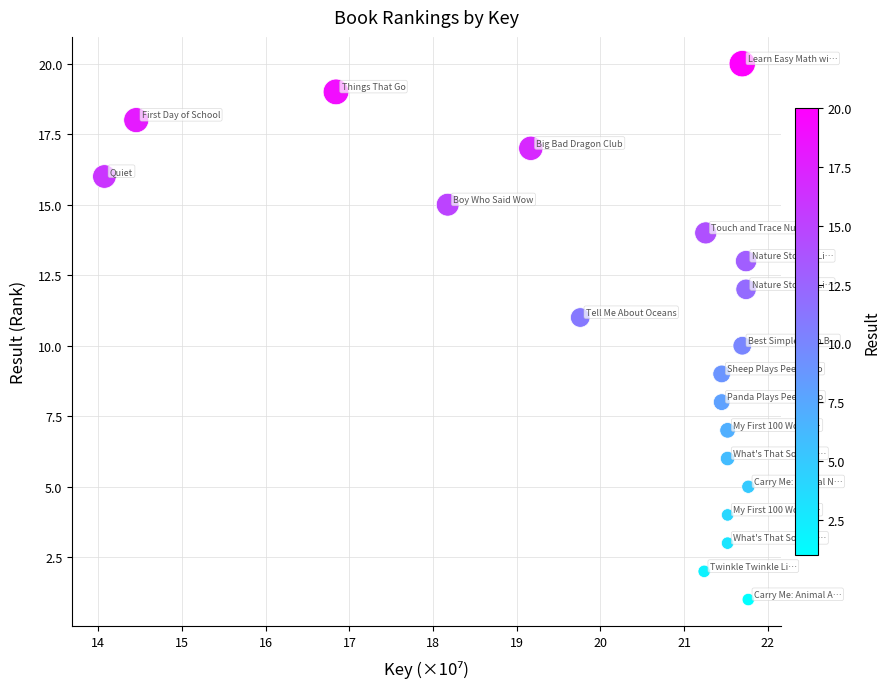

What is the range of Y values (max minus min)?

19